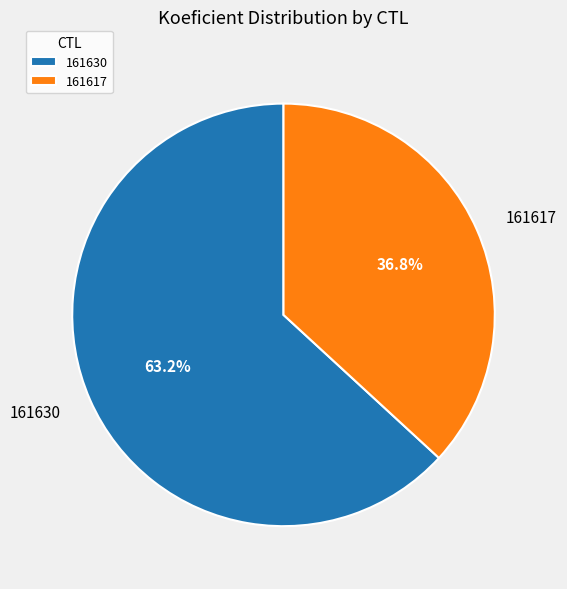

Is it true that 161630 is 63% of the pie?

True